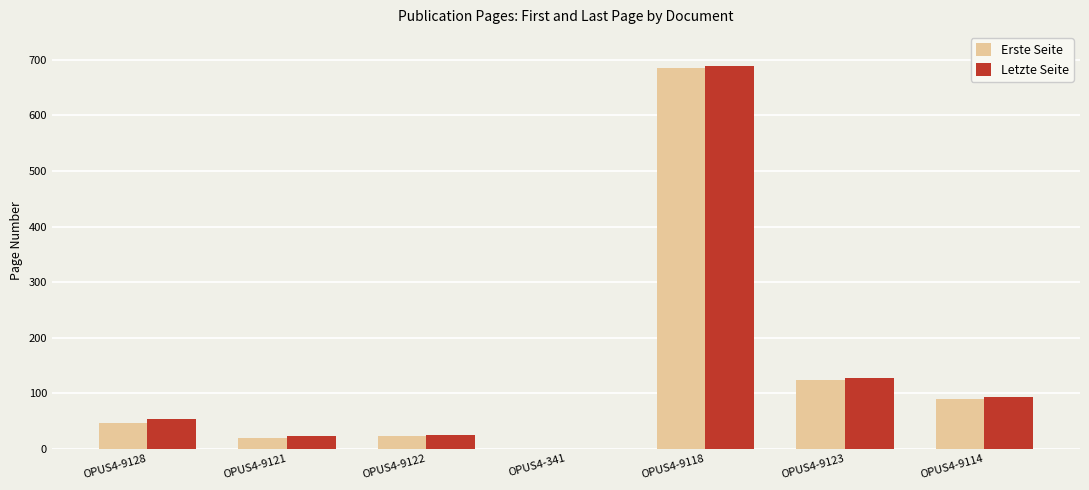

Between OPUS4-341 and OPUS4-9123, which series saw the biggest shift?

Letzte Seite